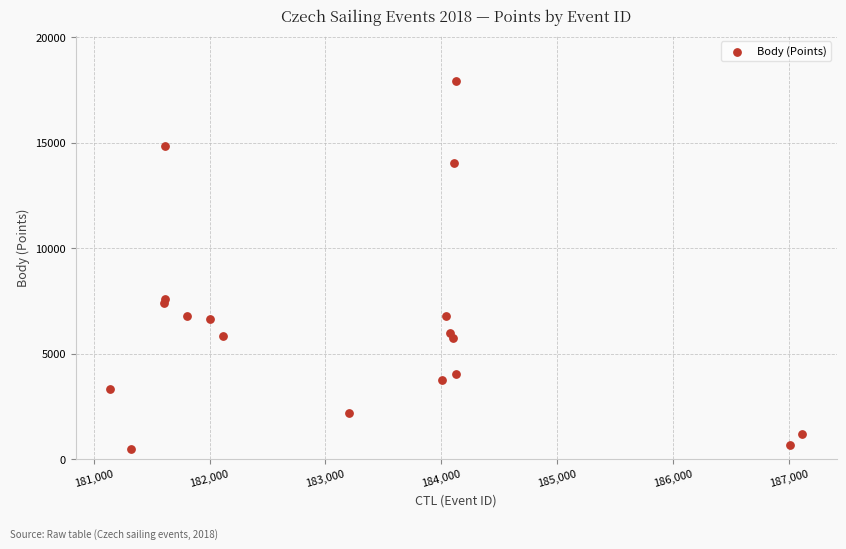

What Y value in the scatter plot is closest to 9198?

7604